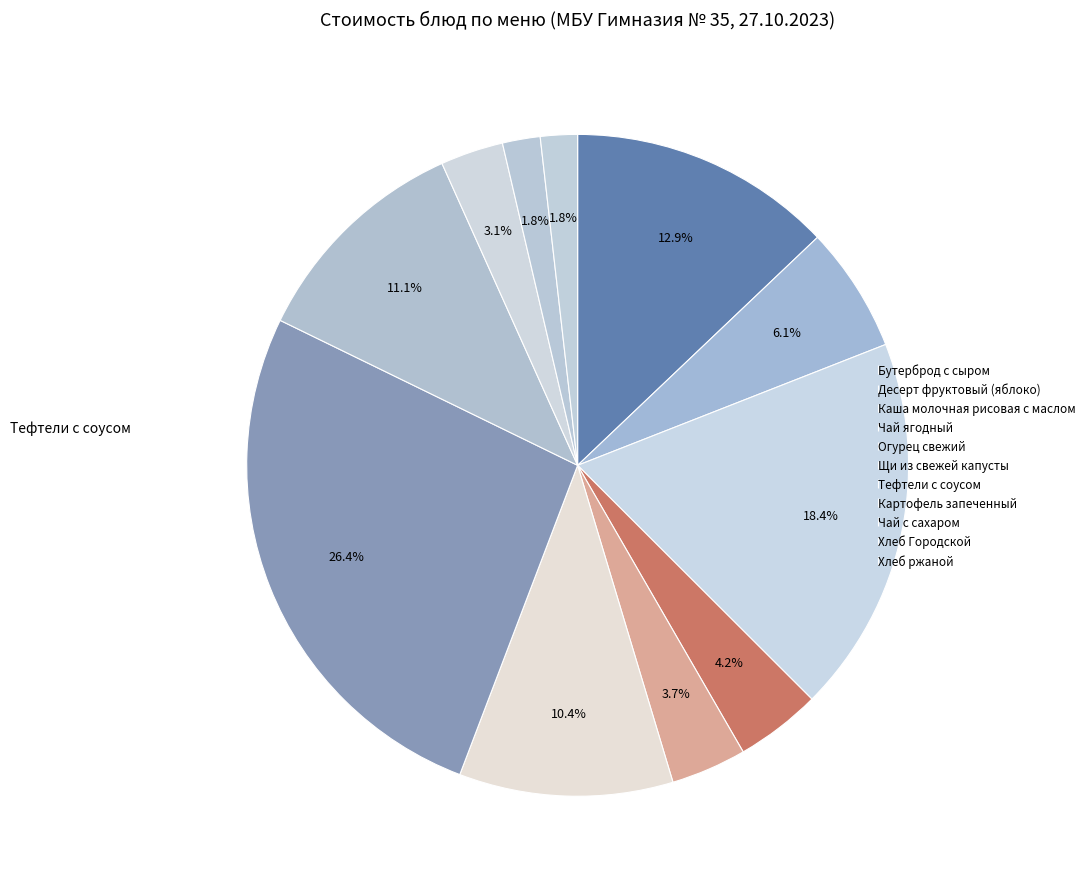

Count the number of slices in the pie.

11